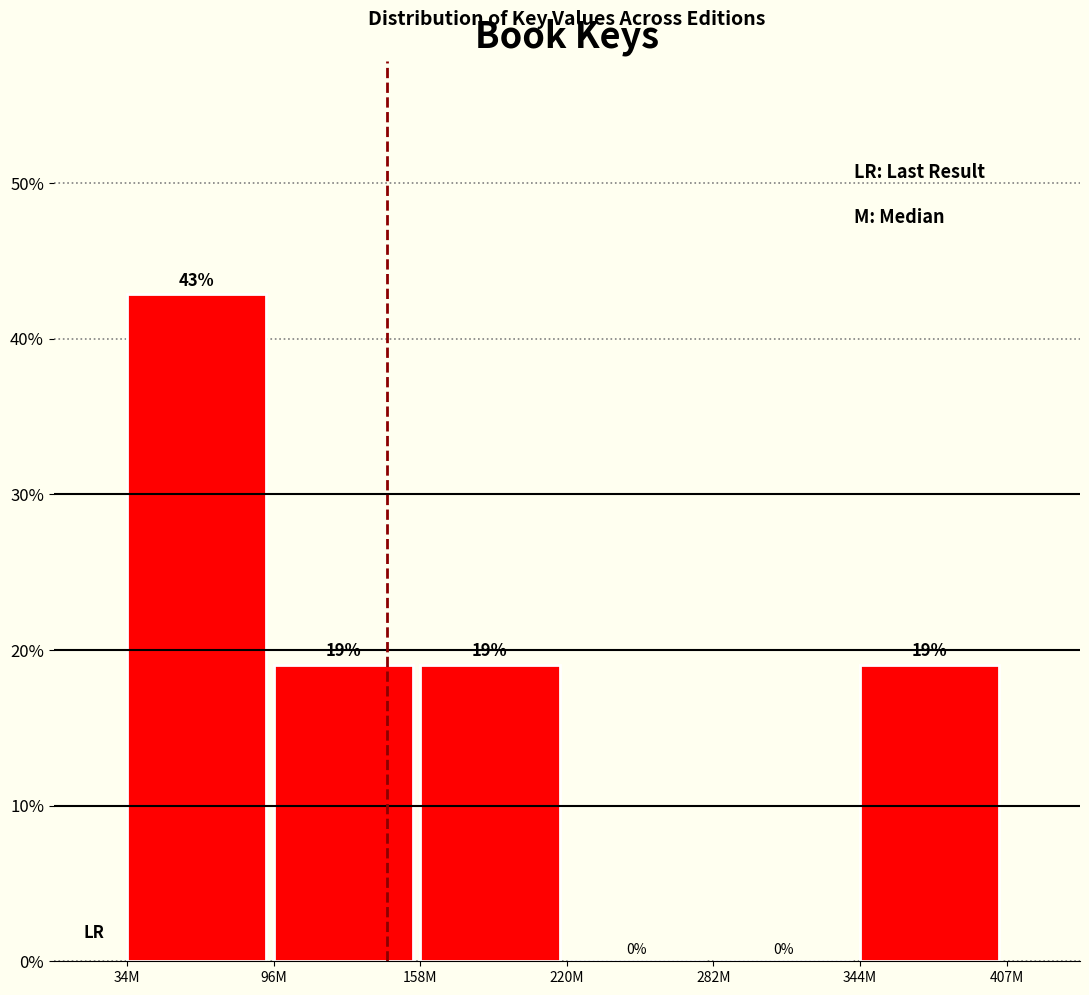

The chart shows a value of 42.9 at 34M. True or false?

True